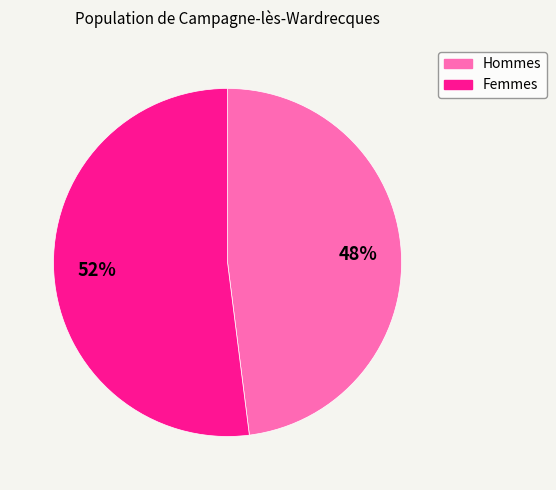

True or false: Femmes accounts for 64% of the total.

False